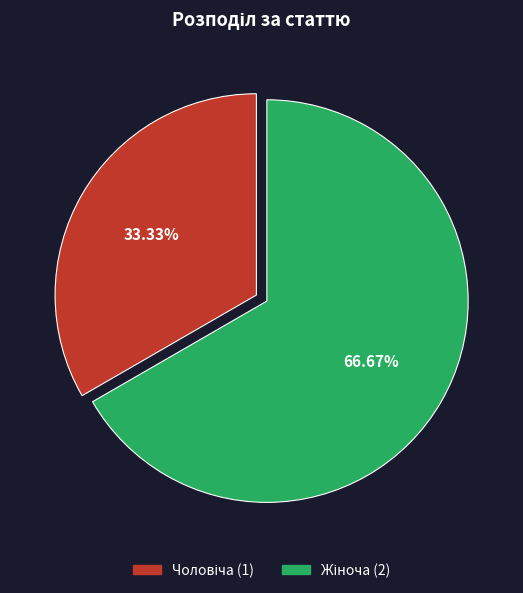

To the nearest percent, what is the average slice percentage?

50%